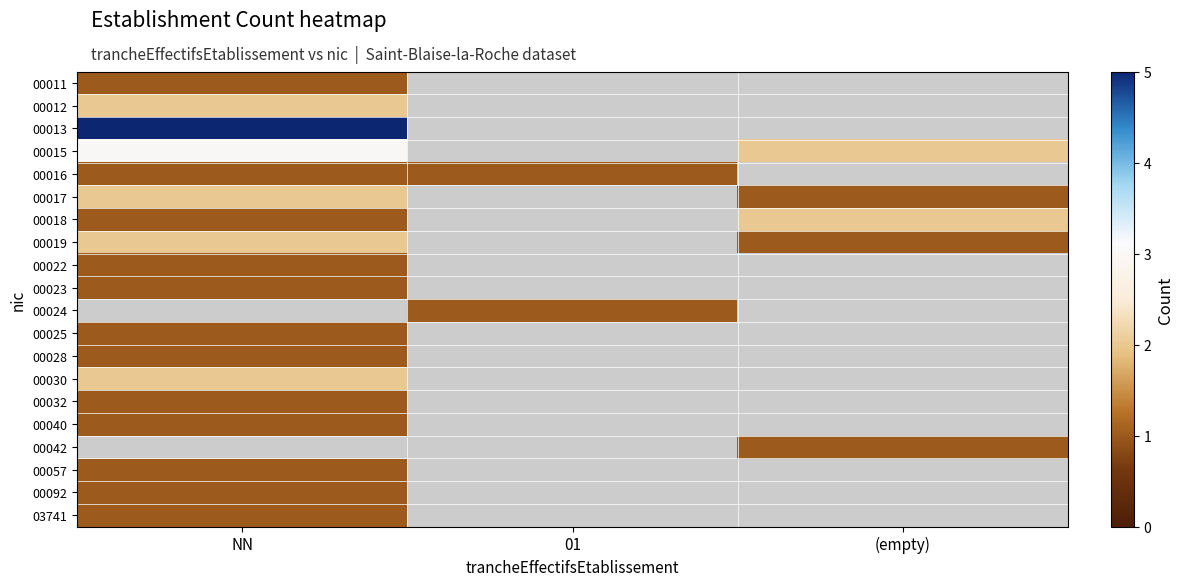

Which label corresponds to the smallest value in the chart?

NN